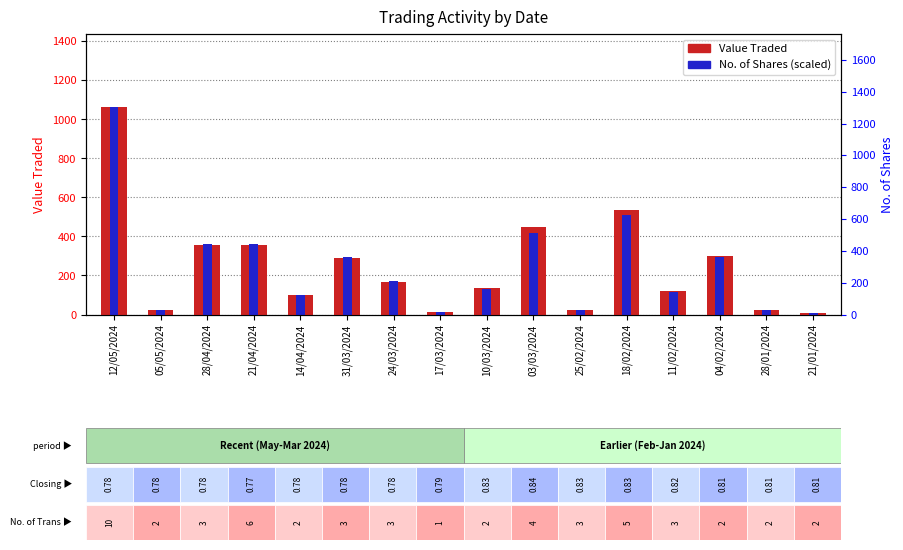

The No. of Shares (scaled) series shows 32.1 at 11/02/2024. True or false?

False